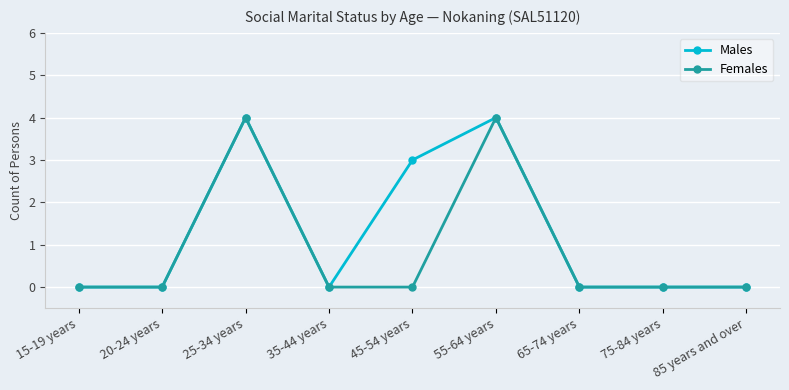

What position from the left is 55-64 years?

6